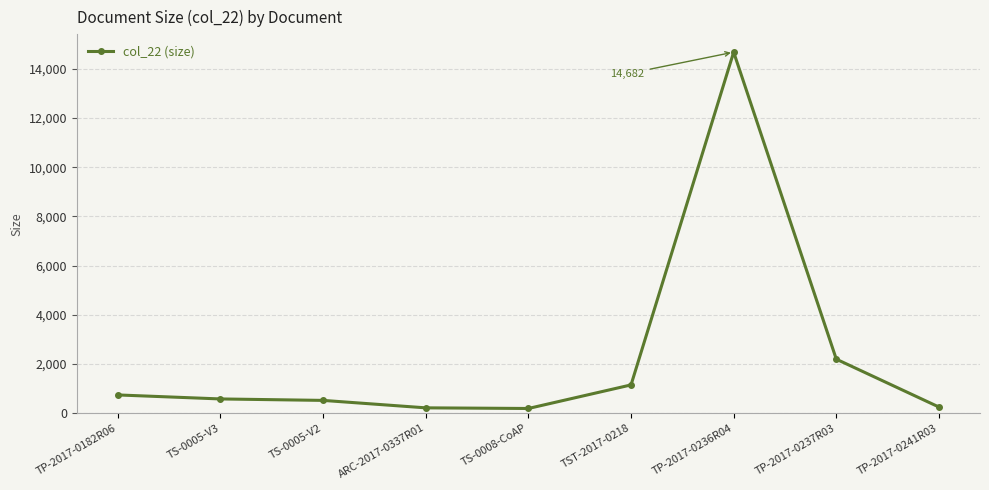

What is the greatest value displayed?

14682